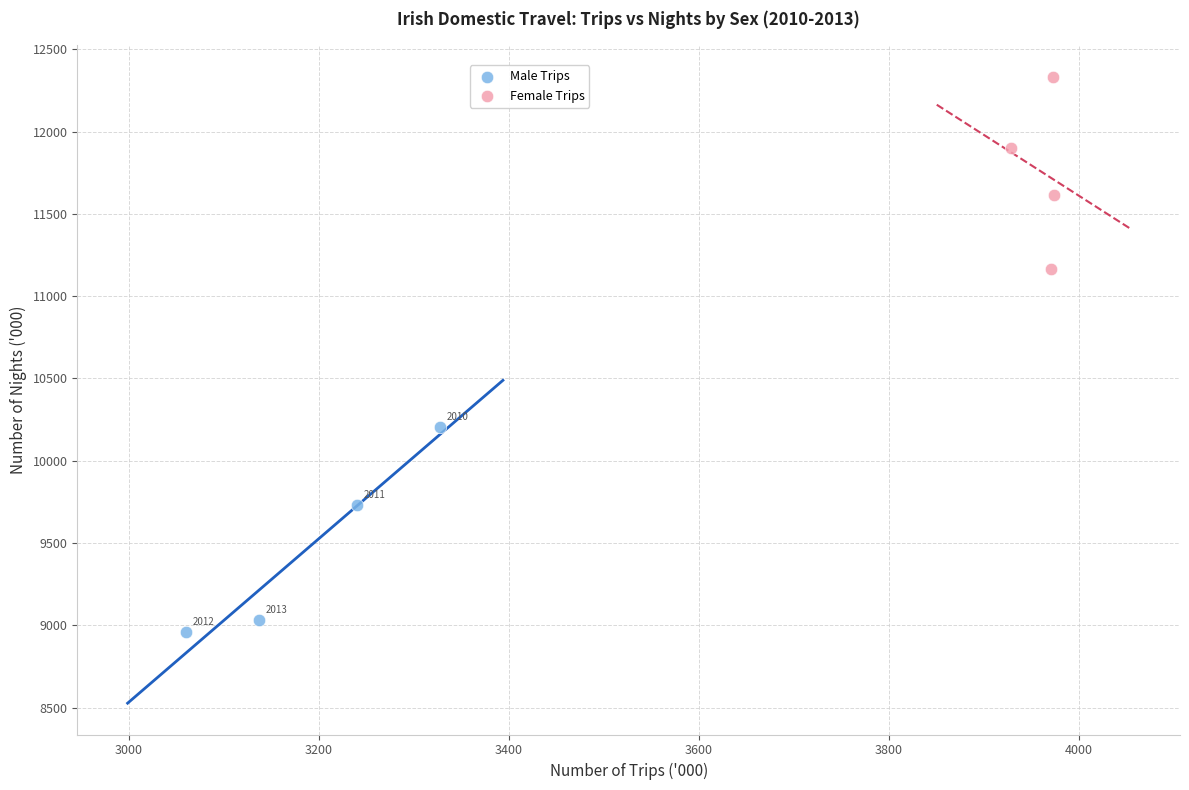

Which series has the largest Y range (max minus min)?

Male Trips